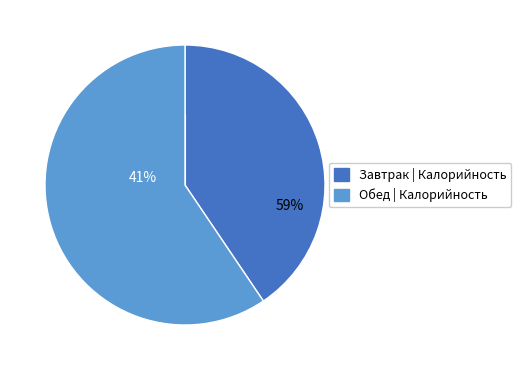

True or false: Тефтели куриные accounts for 11% of the total.

False